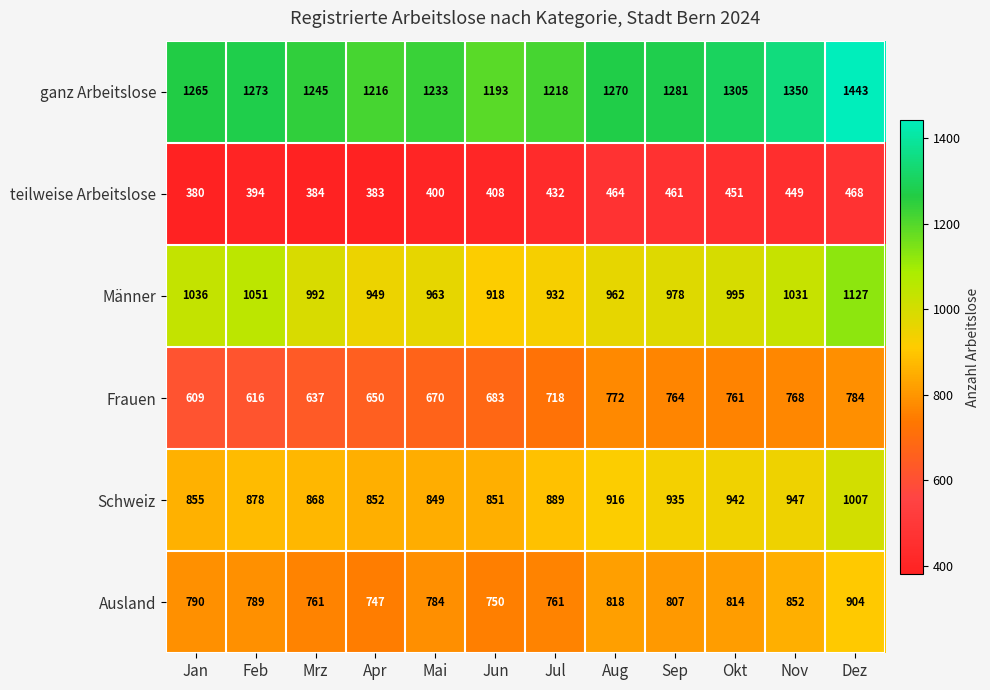

Between Mrz and Apr, which series saw the biggest shift?

Männer